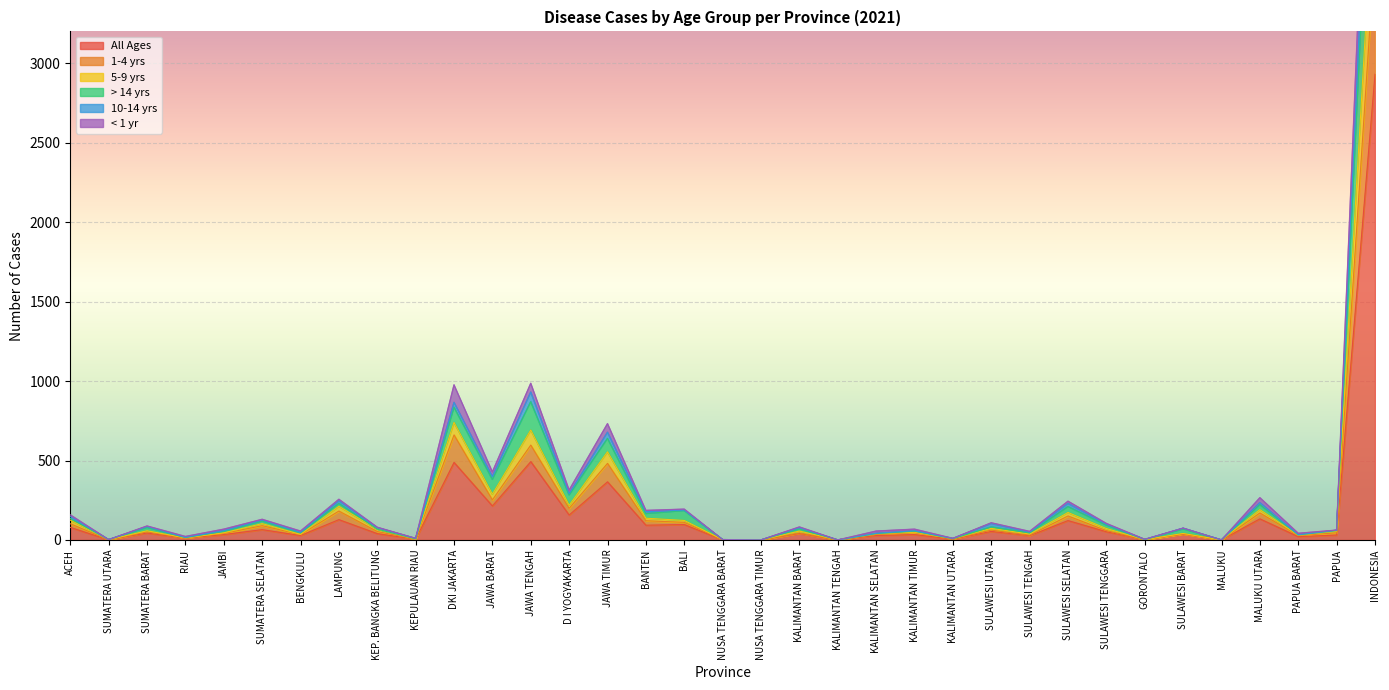

Is it true that All Ages equals 0 at MALUKU?

True